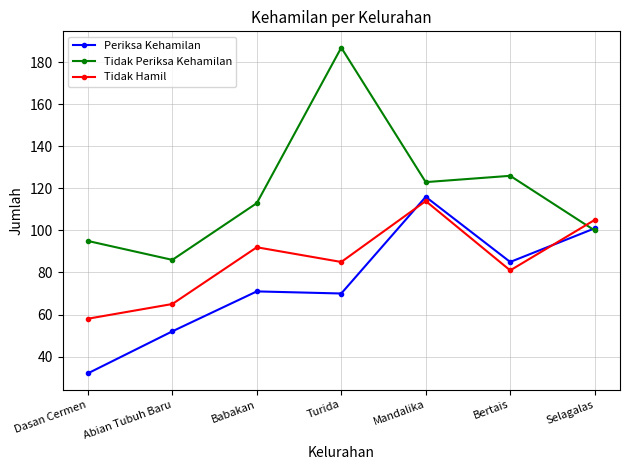

At which category is the sum across all series the highest?

Mandalika